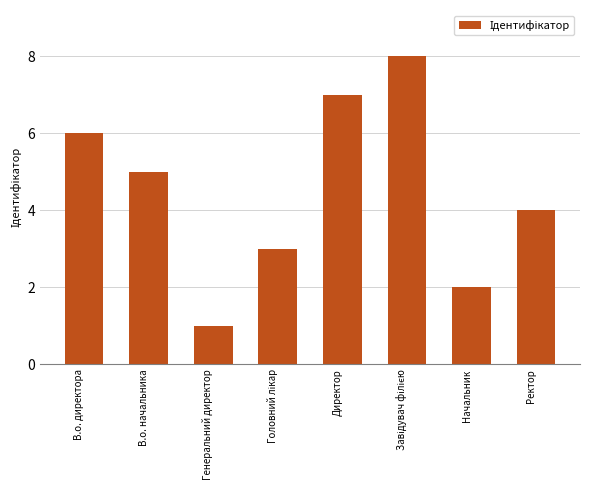

What position from the left is В.о. начальника?

2